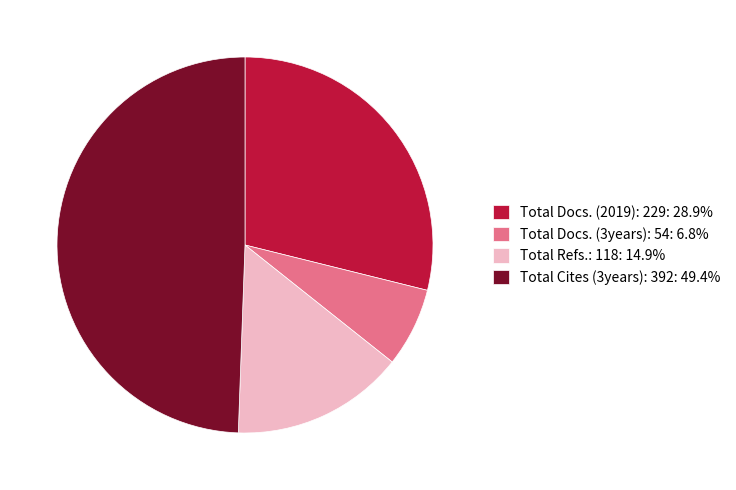

How many slices are in this pie chart?

4